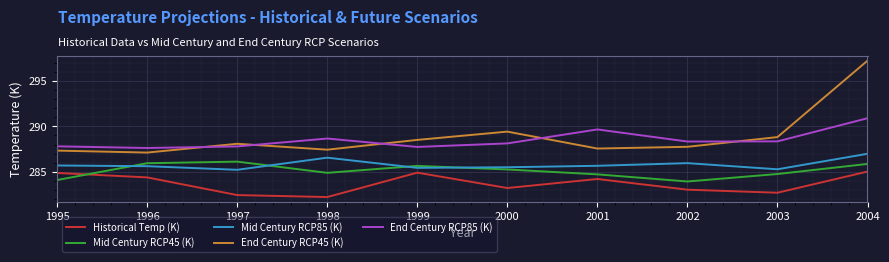

True or false: Historical Temp (K) has a value of 71.2 at 1996.

False